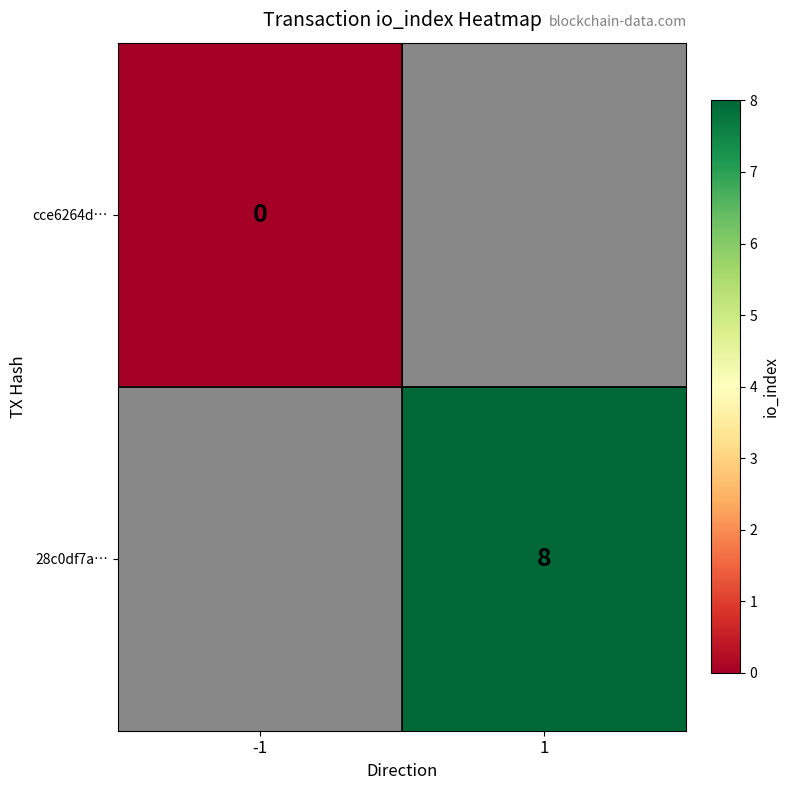

Count the number of categories in the chart.

2